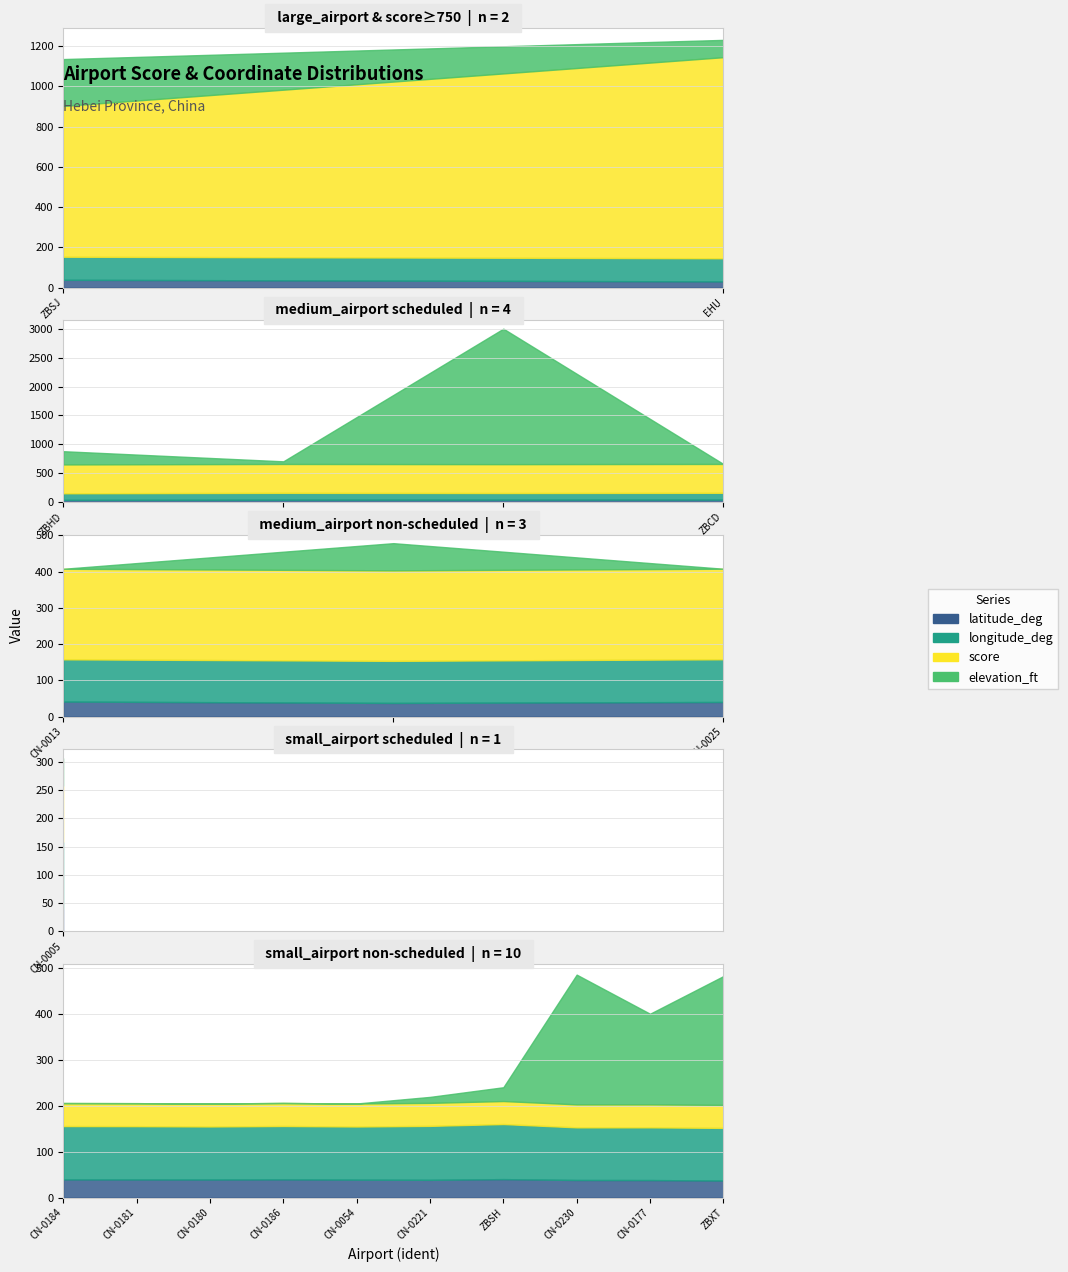

Between ZBXT and CN-0094, which is larger?

CN-0094